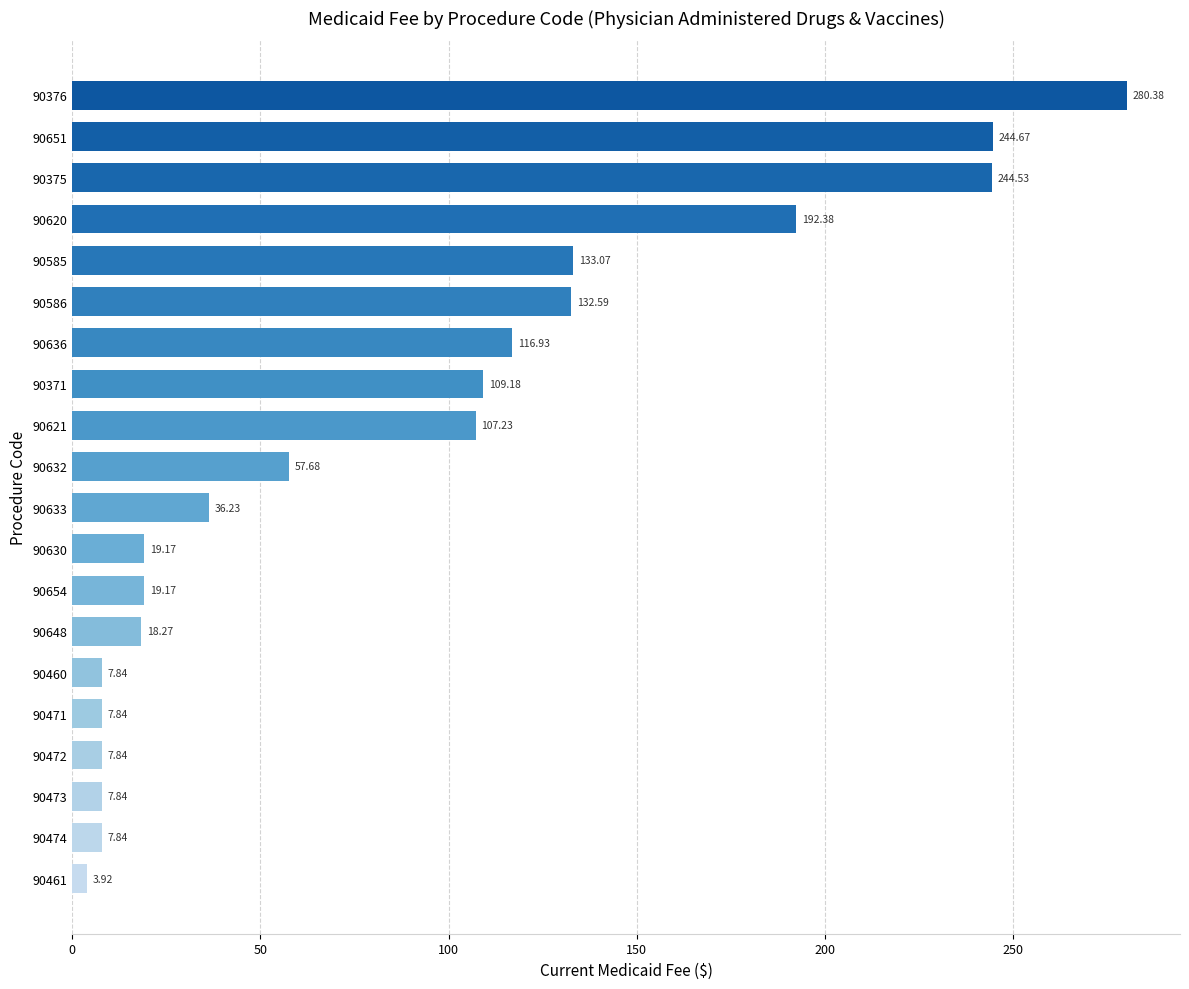

What is the sum of the values at 90472 and 90375?

252.4